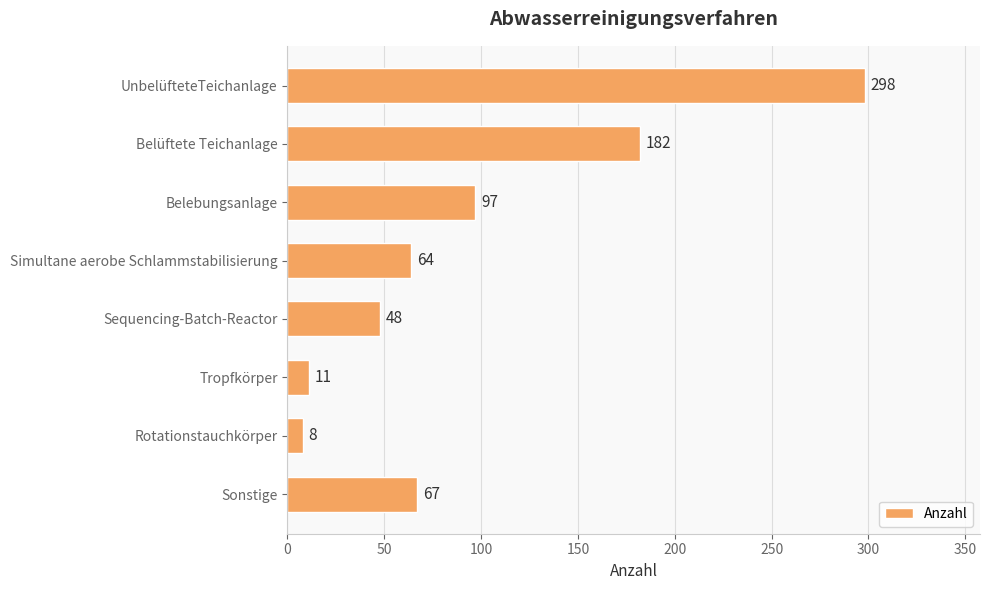

How many data points are less than 67?

4